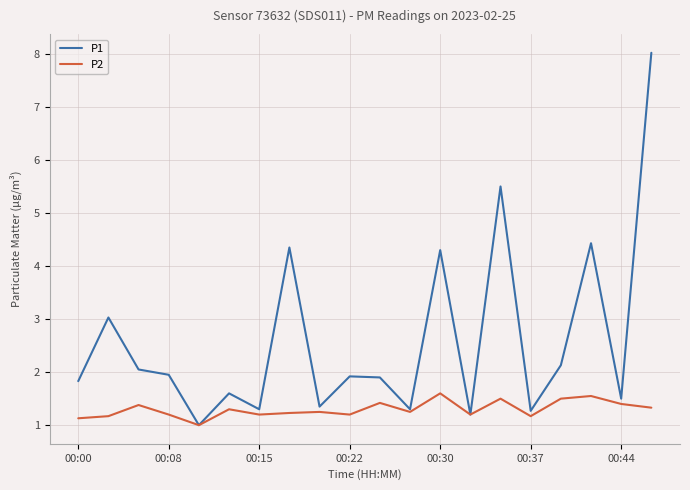

What is the smallest value displayed?

1.0